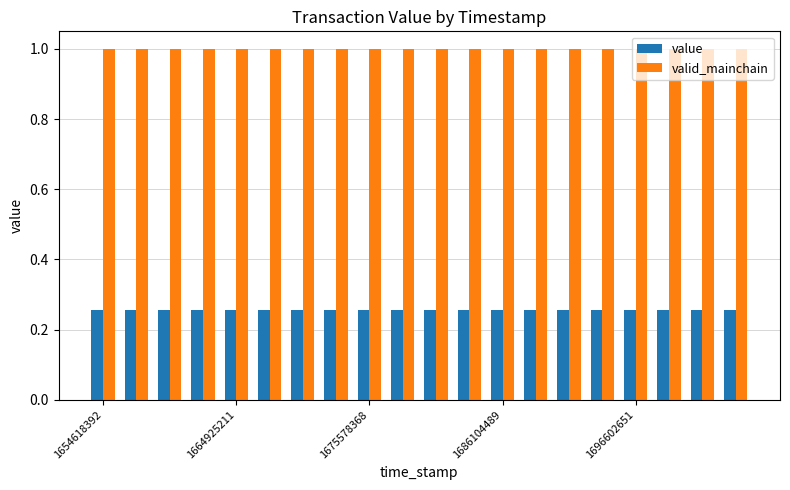

At how many categories does at least one series exceed 0?

20